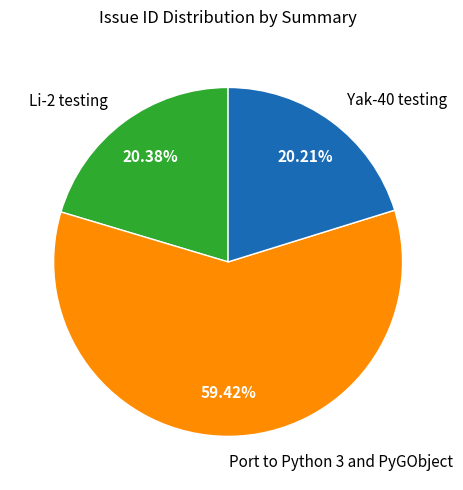

The Li-2 testing slice represents 20% of the pie. True or false?

True